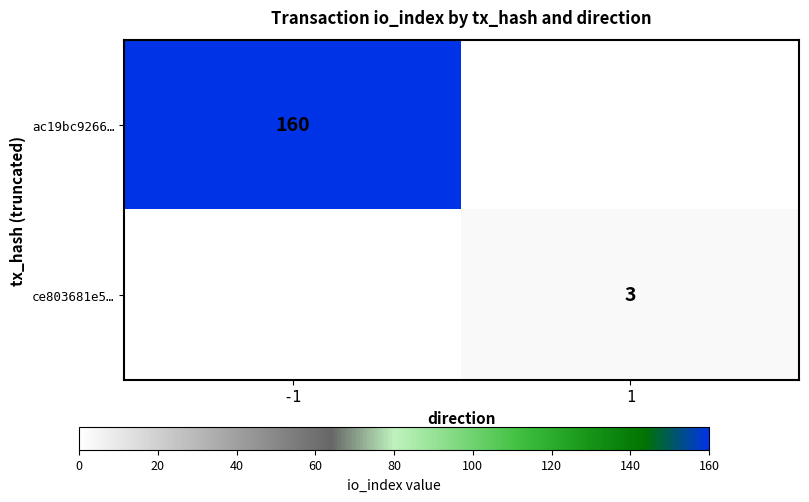

Count the number of data series in this chart.

2